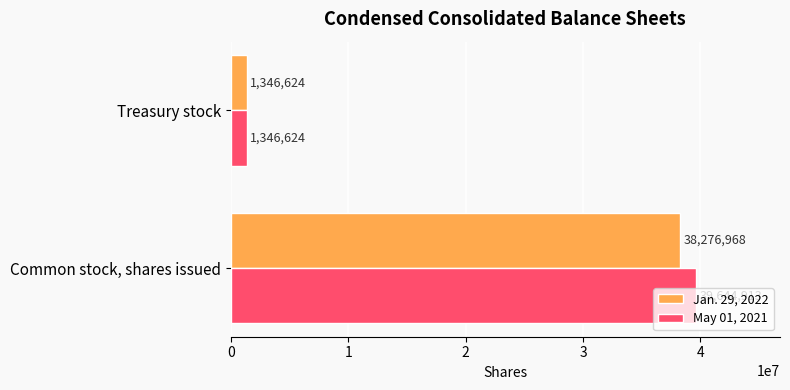

Which series has the largest total across all categories?

May 01, 2021